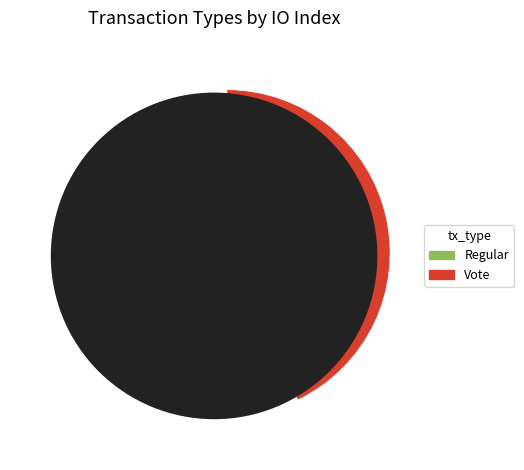

Does any single category account for the majority?

Yes